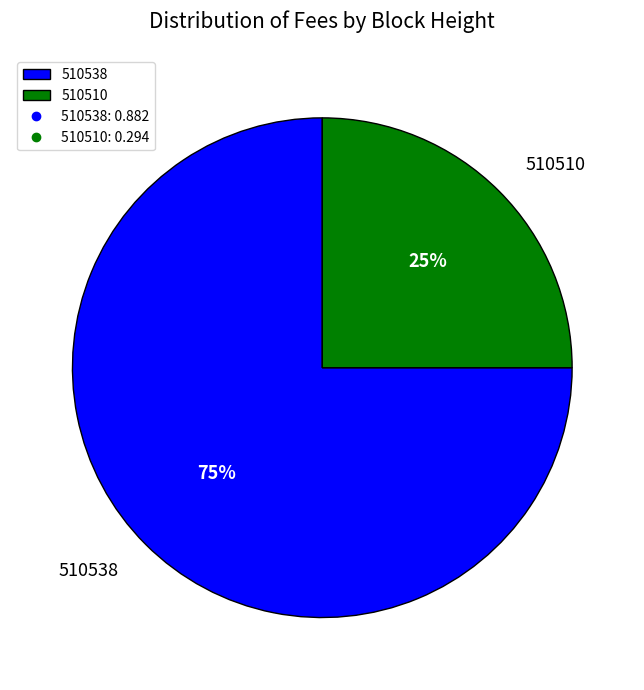

How many slices are in this pie chart?

2